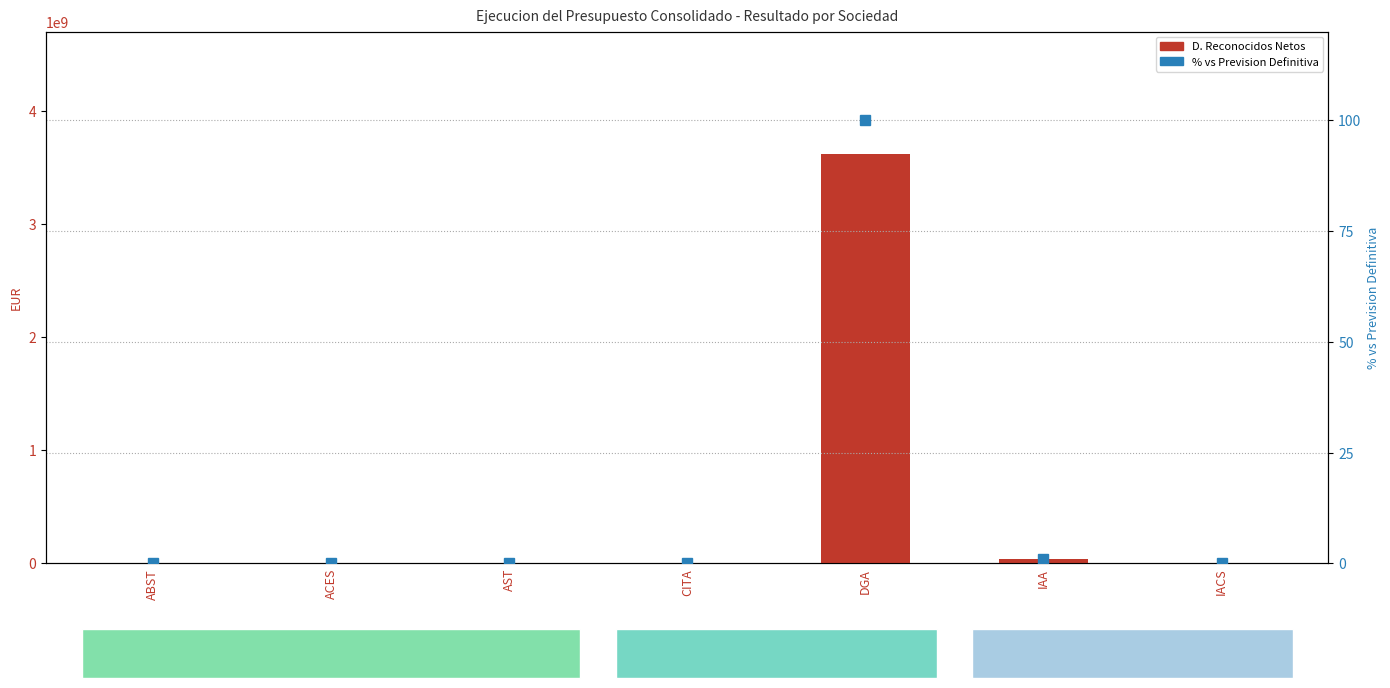

What is the highest value of the % vs Prev. Definitiva series?

100.0